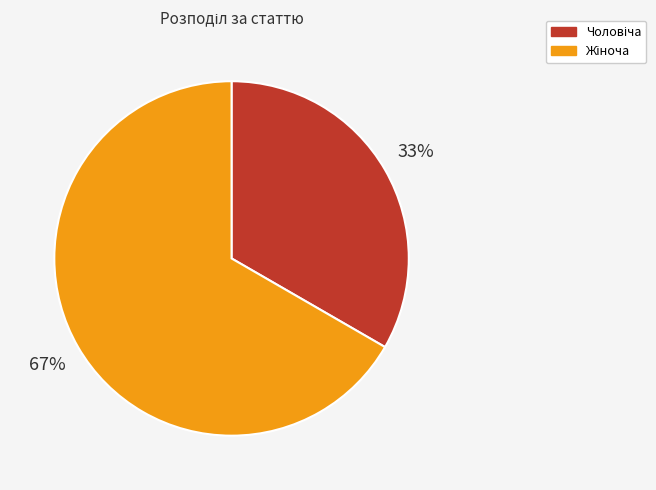

Does any single category account for the majority?

Yes